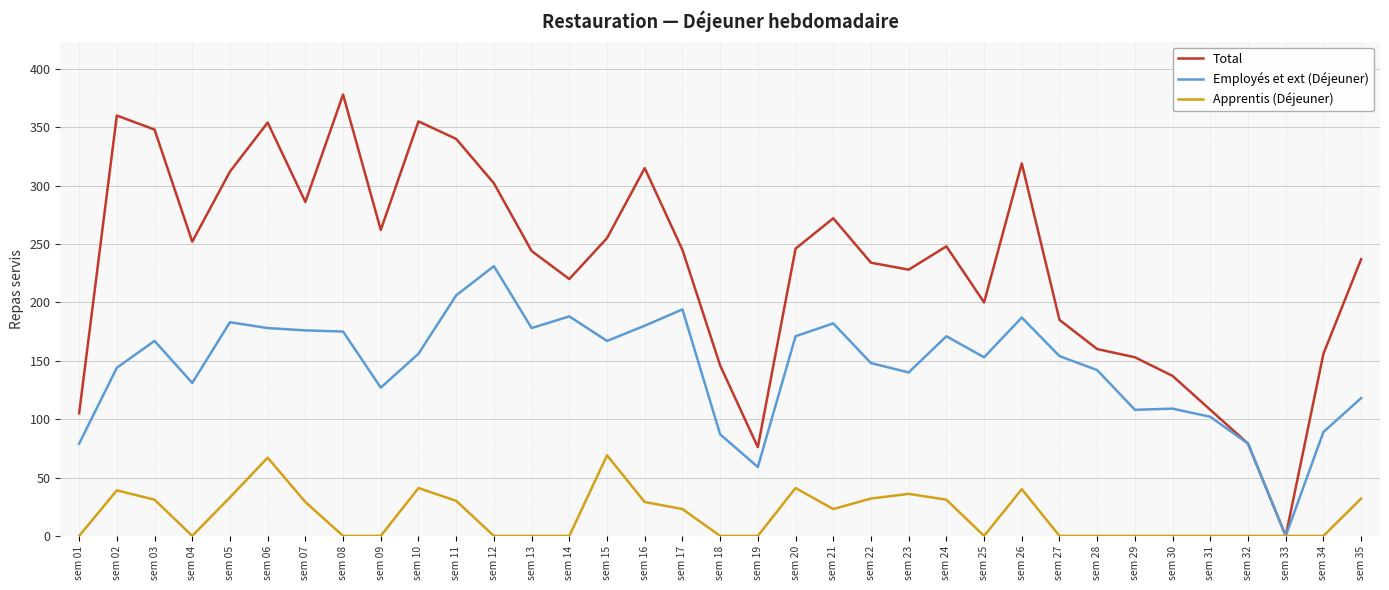

What is the average value of the Employés et ext (Déjeuner) series?

145